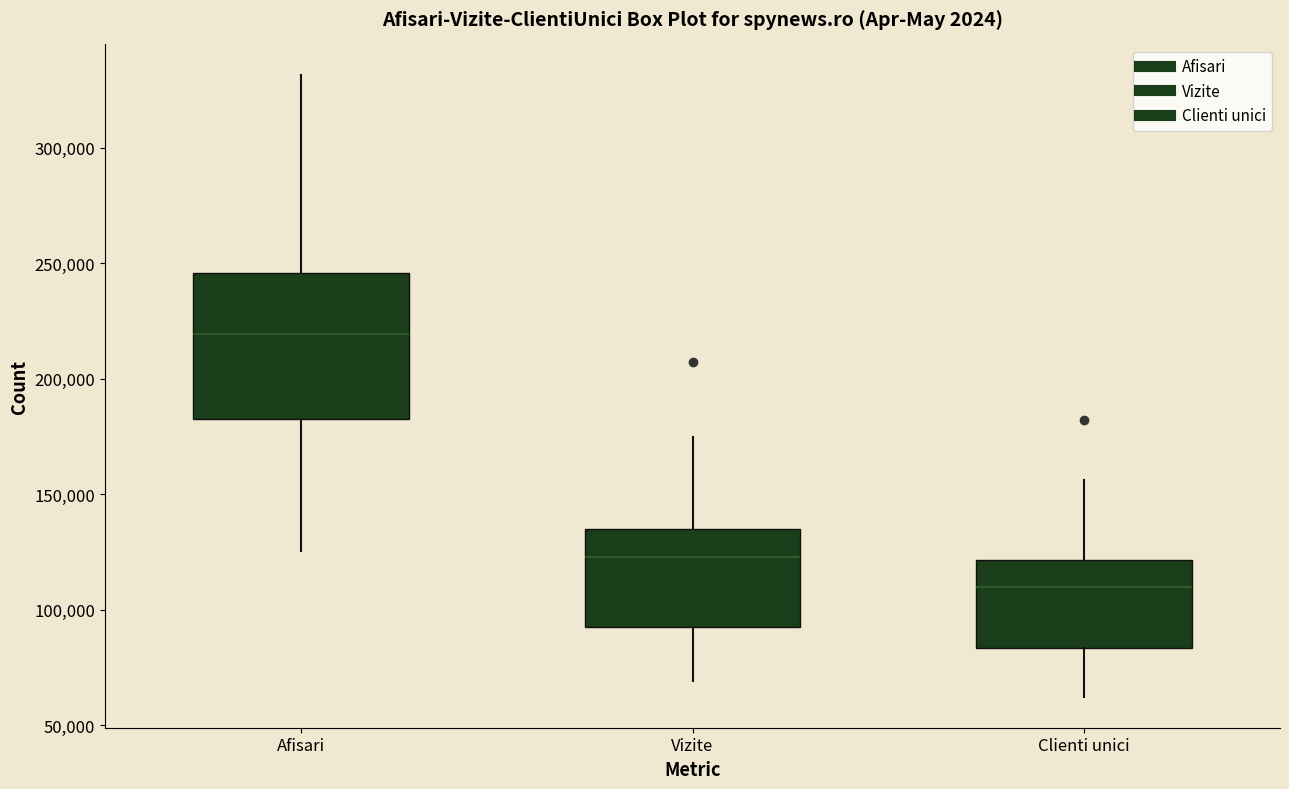

Which box is the tallest, from its lower edge to its upper edge?

Afisari